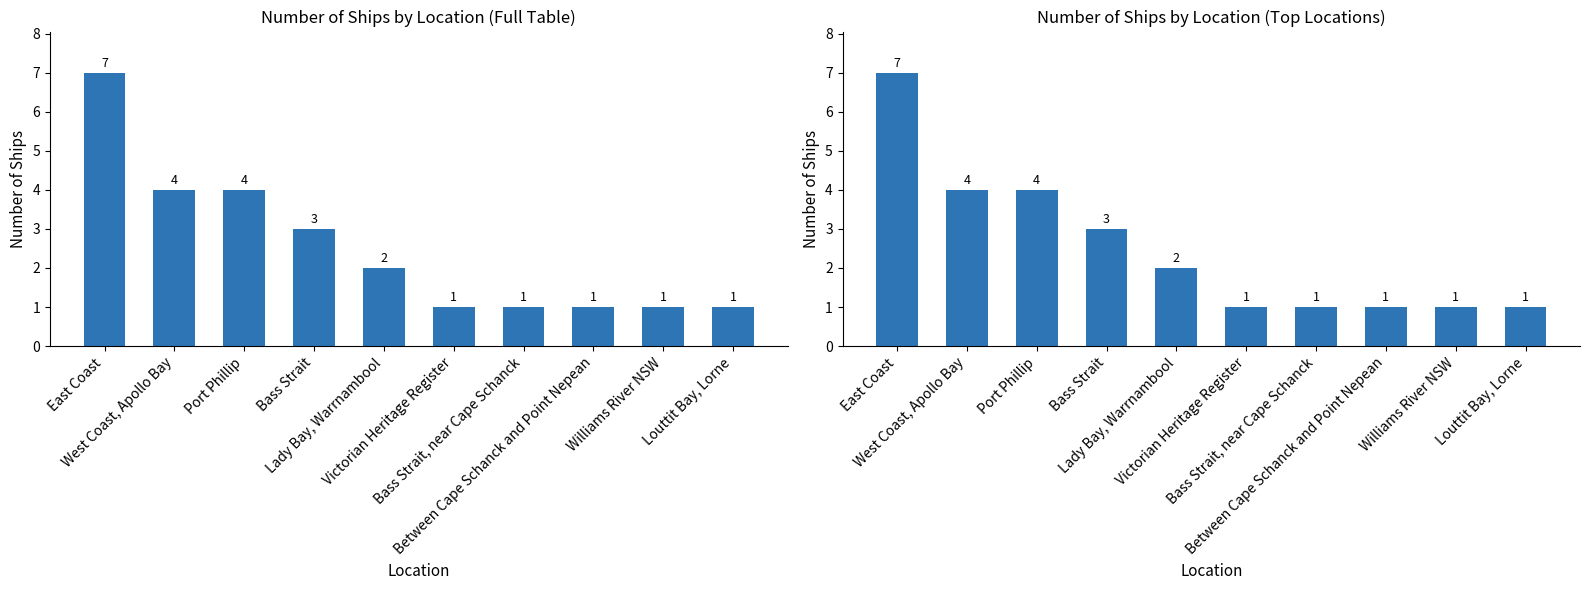

How many bars are there in total?

10